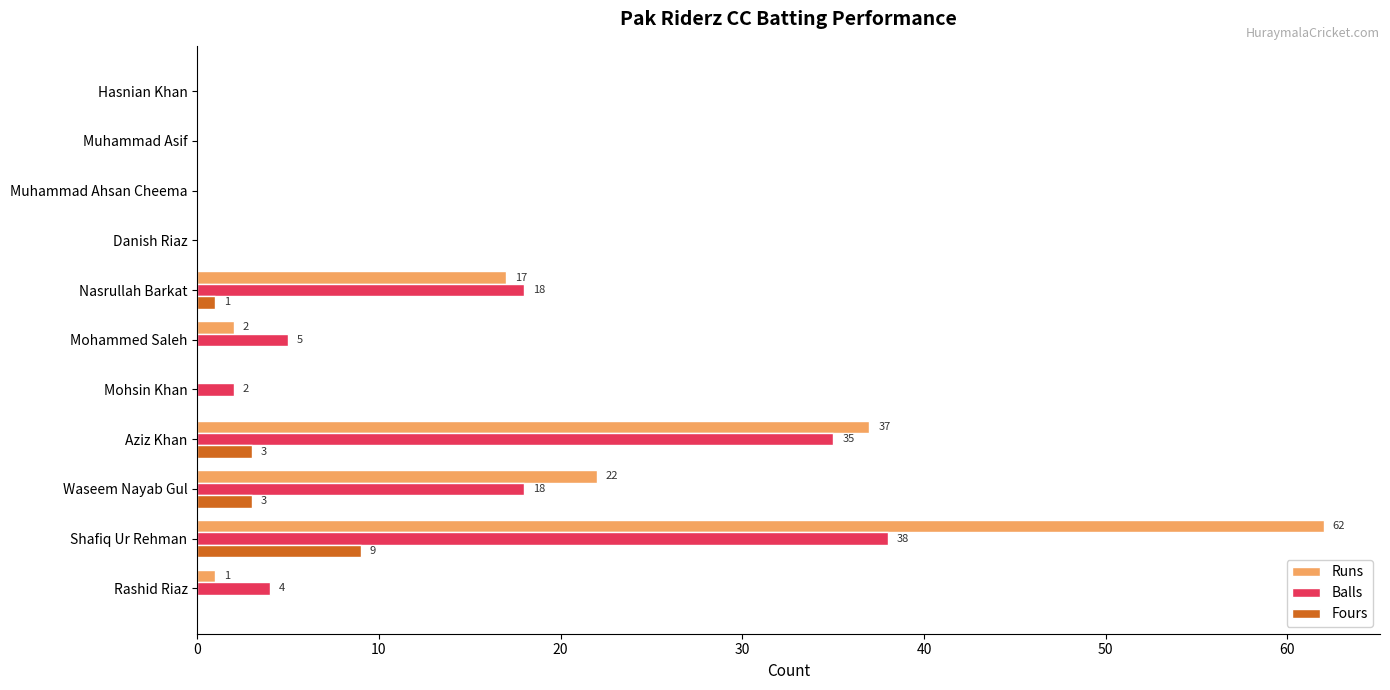

Which series changed the most between Rashid Riaz and Aziz Khan?

Runs